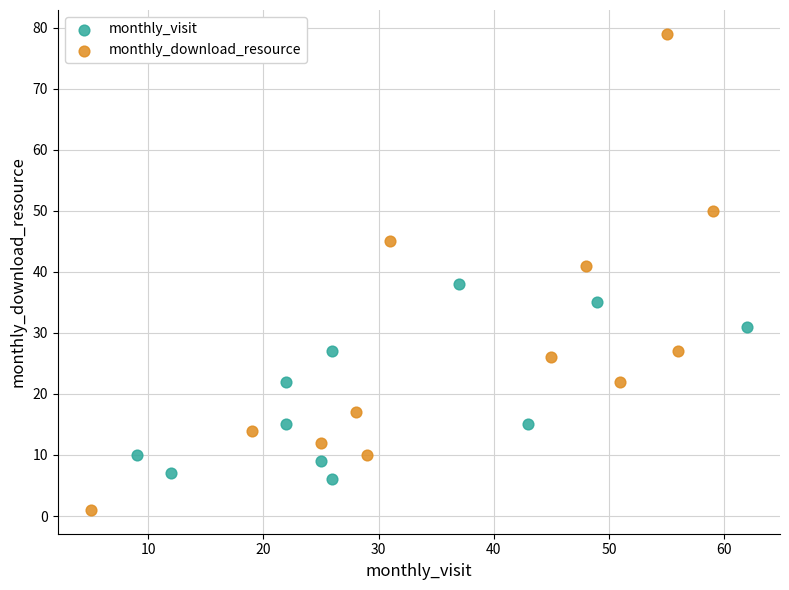

Which series contains the highest Y value?

monthly_download_resource